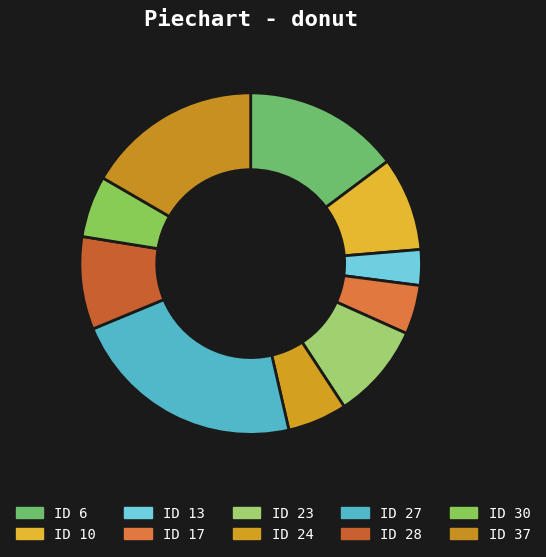

Does any single category account for the majority?

No